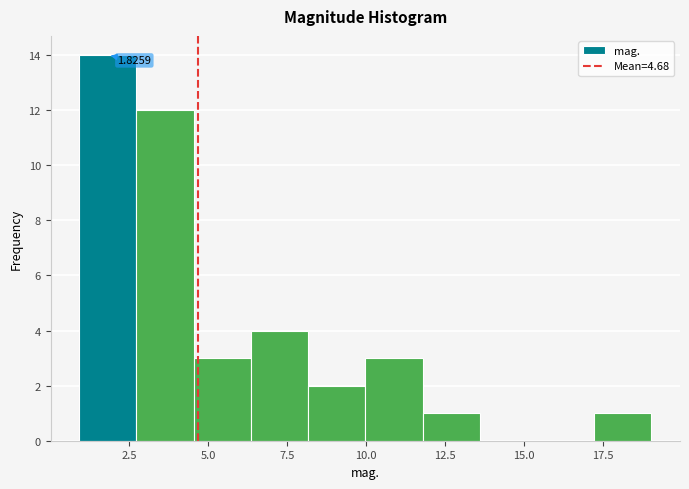

Around what value on the x-axis is the tallest bar? Give the approximate position of its centre, as read against the axis.

2.0